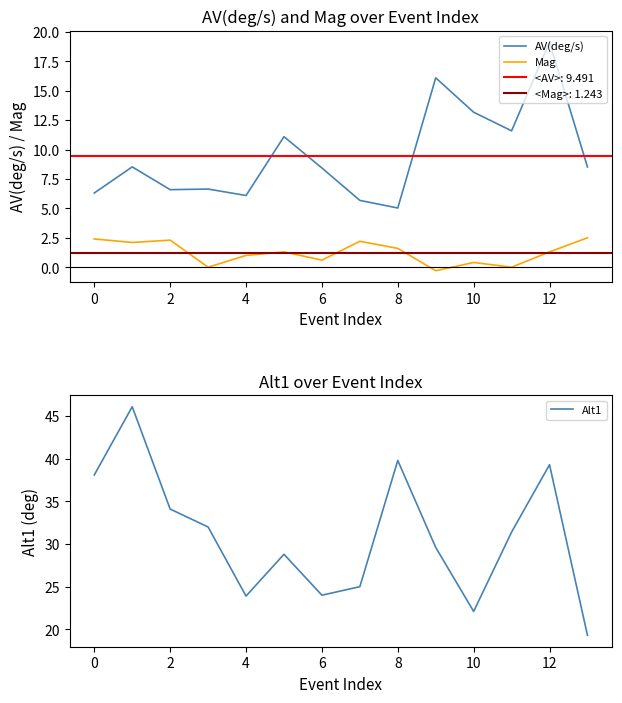

What is the lowest value of the AV(deg/s) series?

5.0